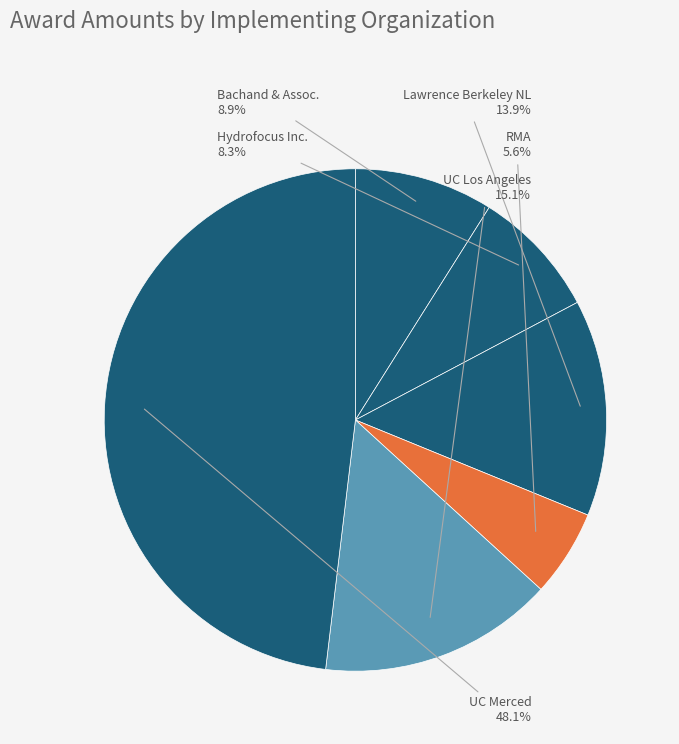

Does UC Merced account for over 50% of the chart?

No